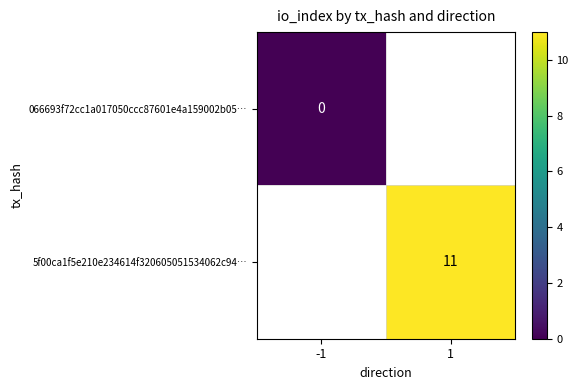

The 5f00ca1f5e210e234614f320605051534062c94… series shows 11 at 1. True or false?

True